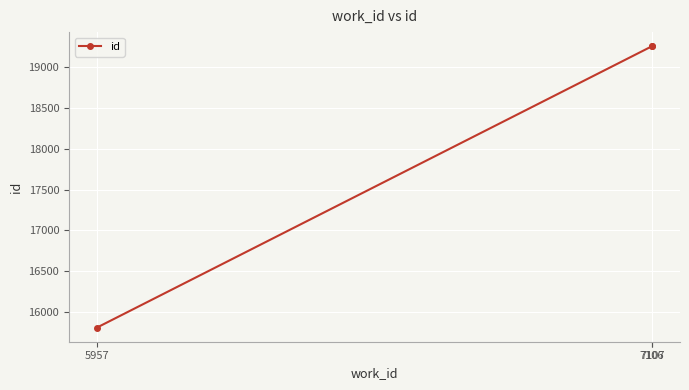

Is this an area chart (filled region under the line)?

No